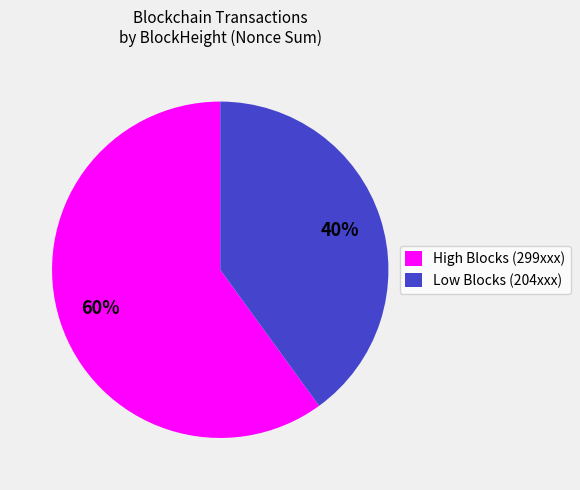

How many segments does this pie chart have?

2